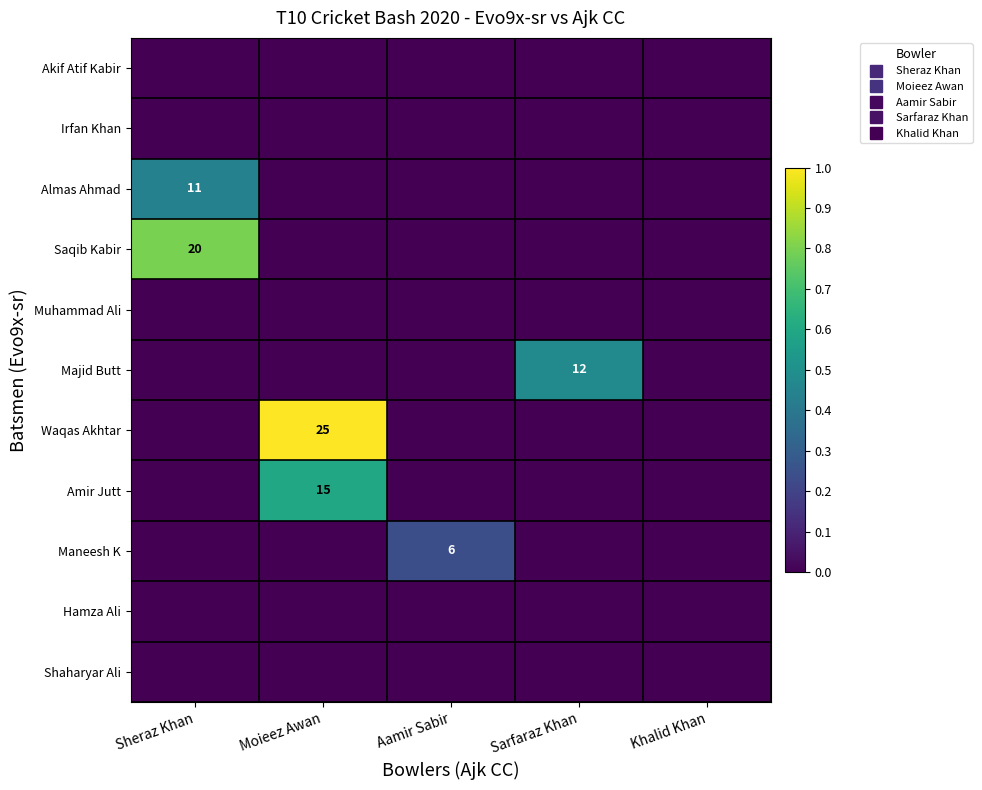

The value of Akif Atif Kabir at Sarfaraz Khan is 0.0. True or false?

True